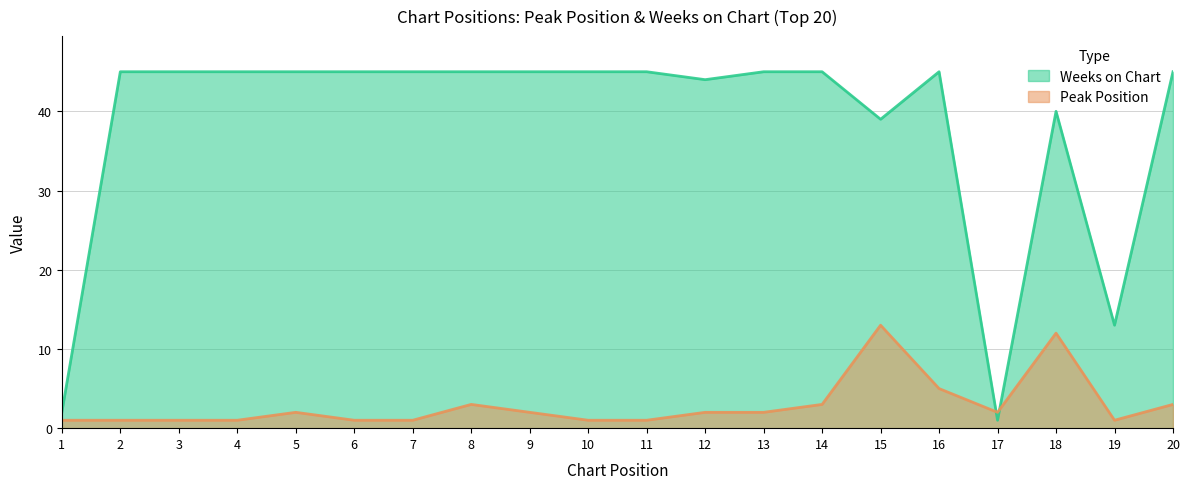

What is the lowest value of the Weeks on Chart series?

1